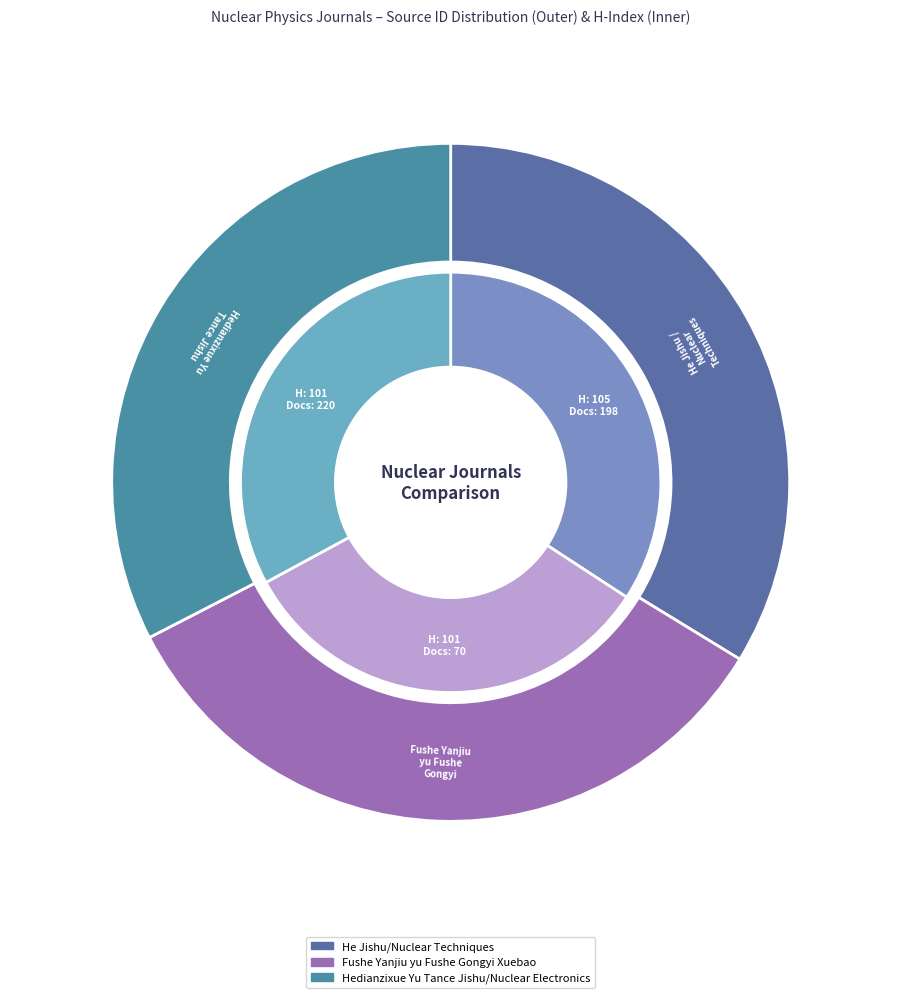

What is the largest slice in the pie chart?

He Jishu/Nuclear Techniques